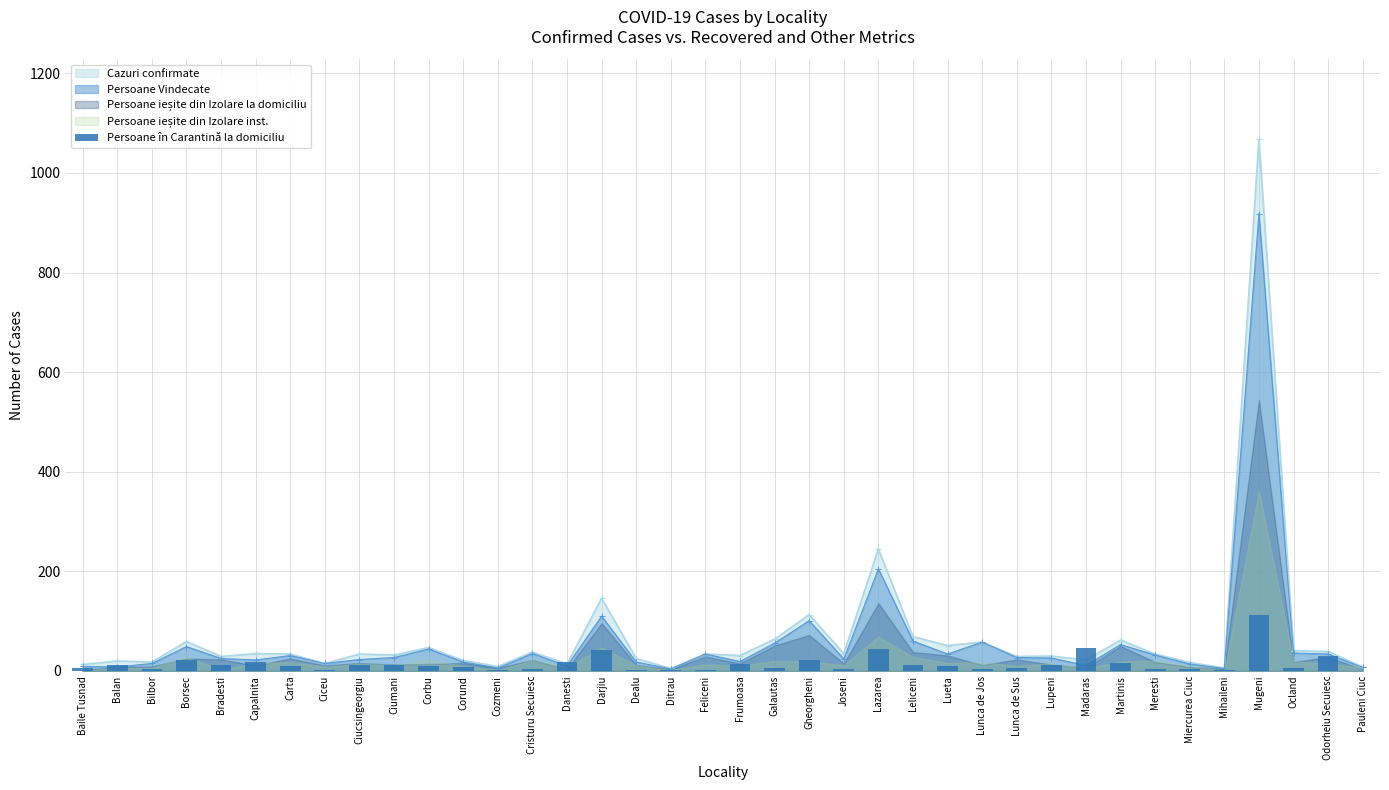

How many positive values are there?

37